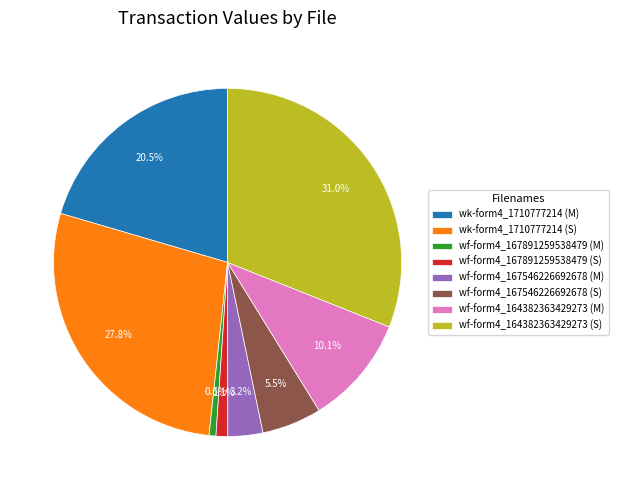

Combined, what portion of the pie is wf-form4_167891259538479 (S) and wf-form4_167546226692678 (M)?

4.3%